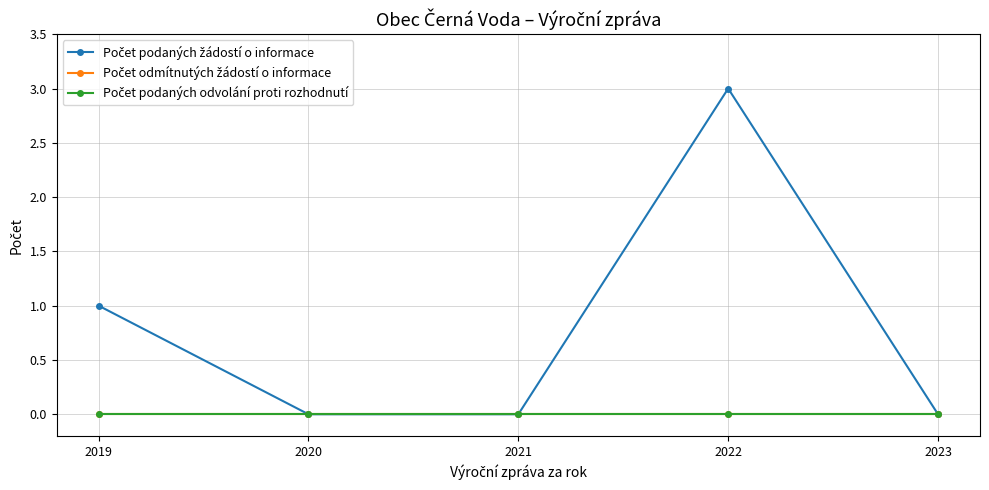

Rank the categories by Počet odmítnutých žádostí o informace value from highest to lowest.

2019, 2020, 2021, 2022, 2023